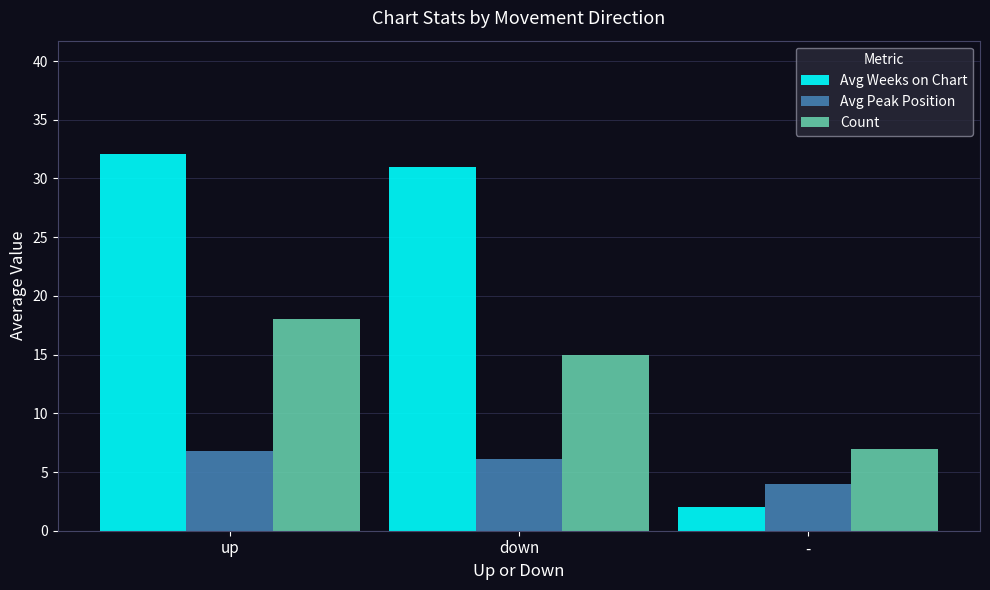

What are all the series names shown in the legend?

Avg Weeks on Chart, Avg Peak Position, Count